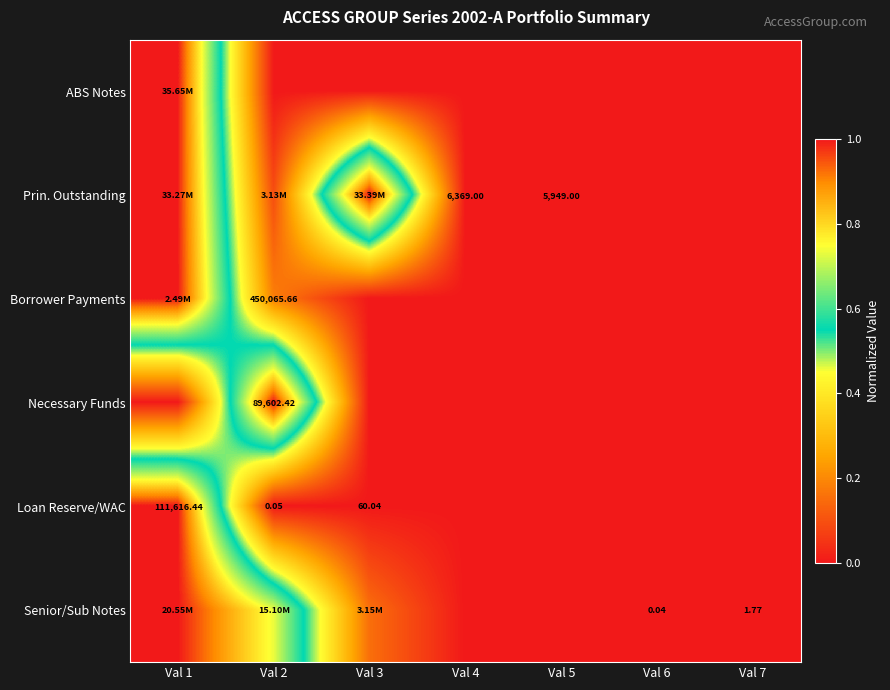

What is the maximum value shown in the chart?

1.0